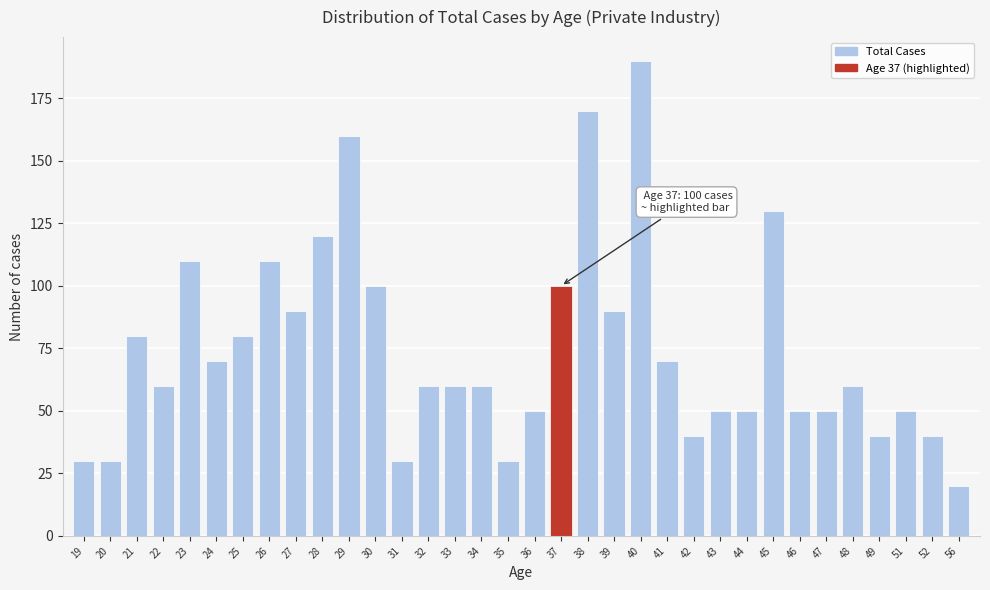

What is the difference between the maximum and minimum values?

170